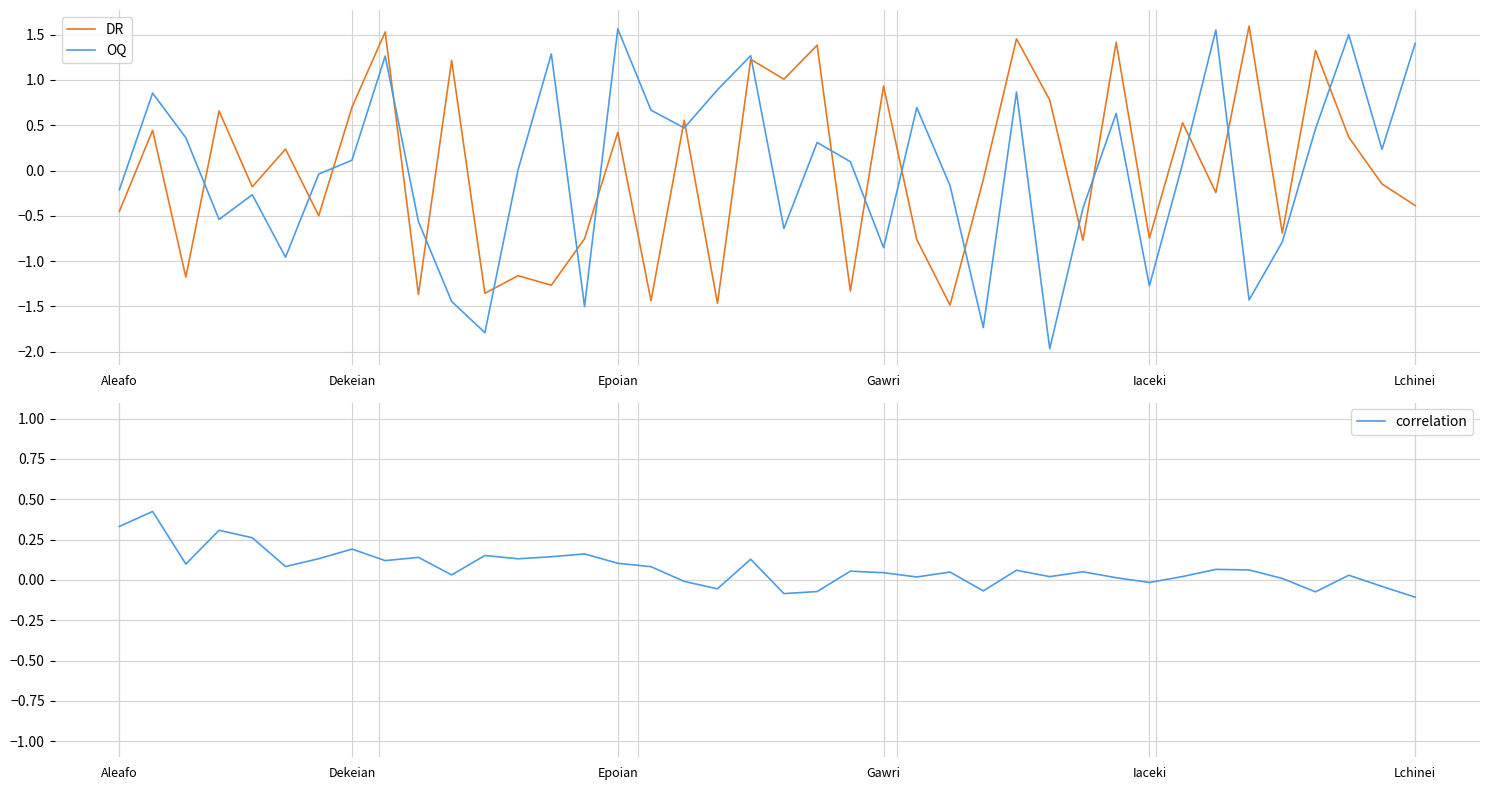

Which series ends up on top after the final intersection of DR and OQ?

OQ